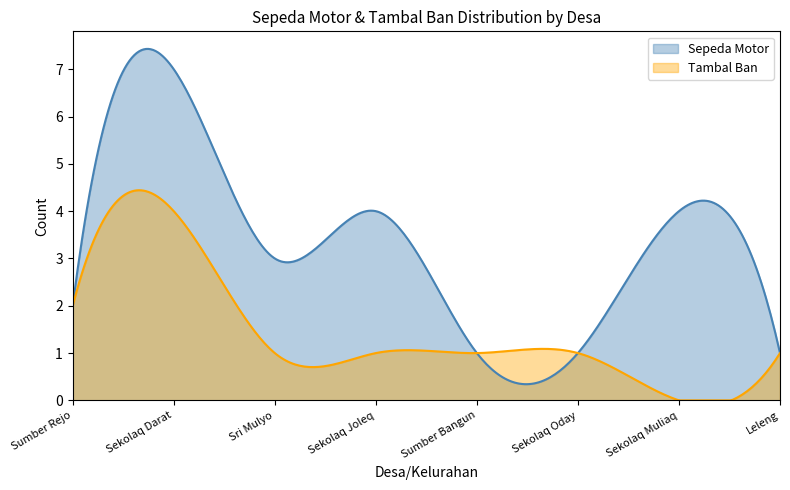

How many positive values does the Tambal Ban series have?

7